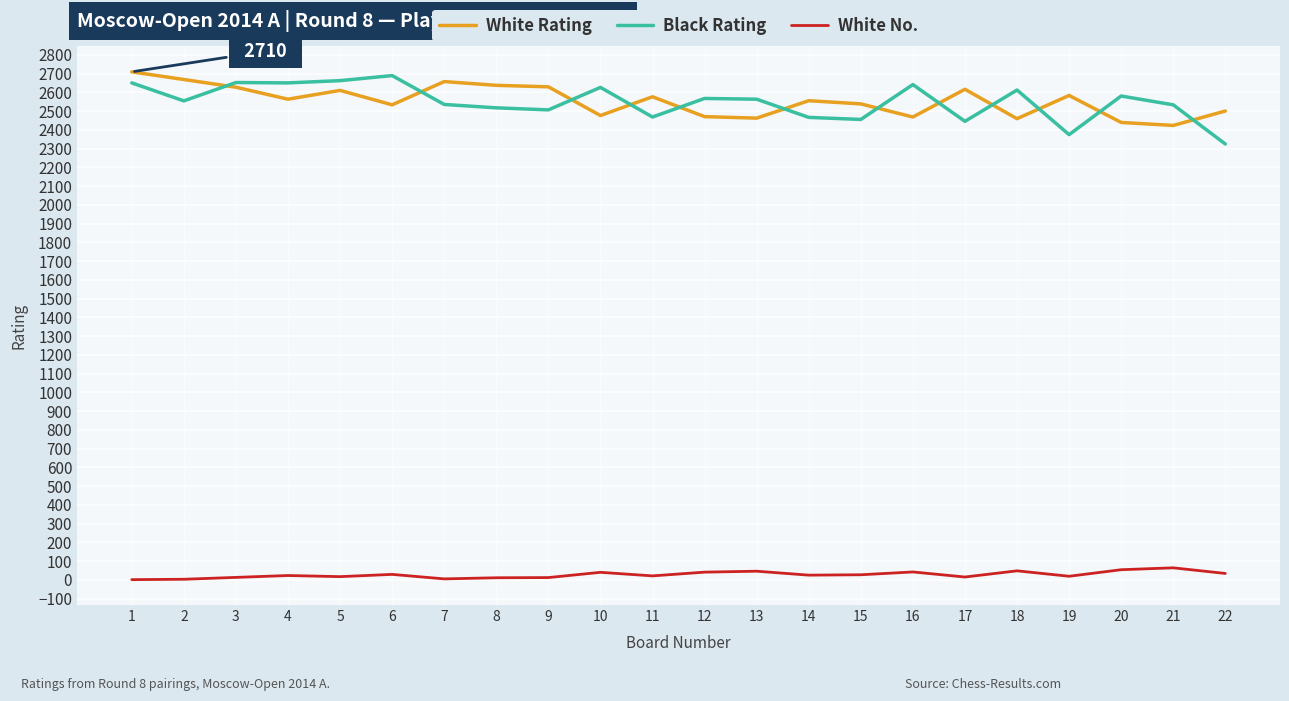

What is the maximum value shown in the chart?

2710